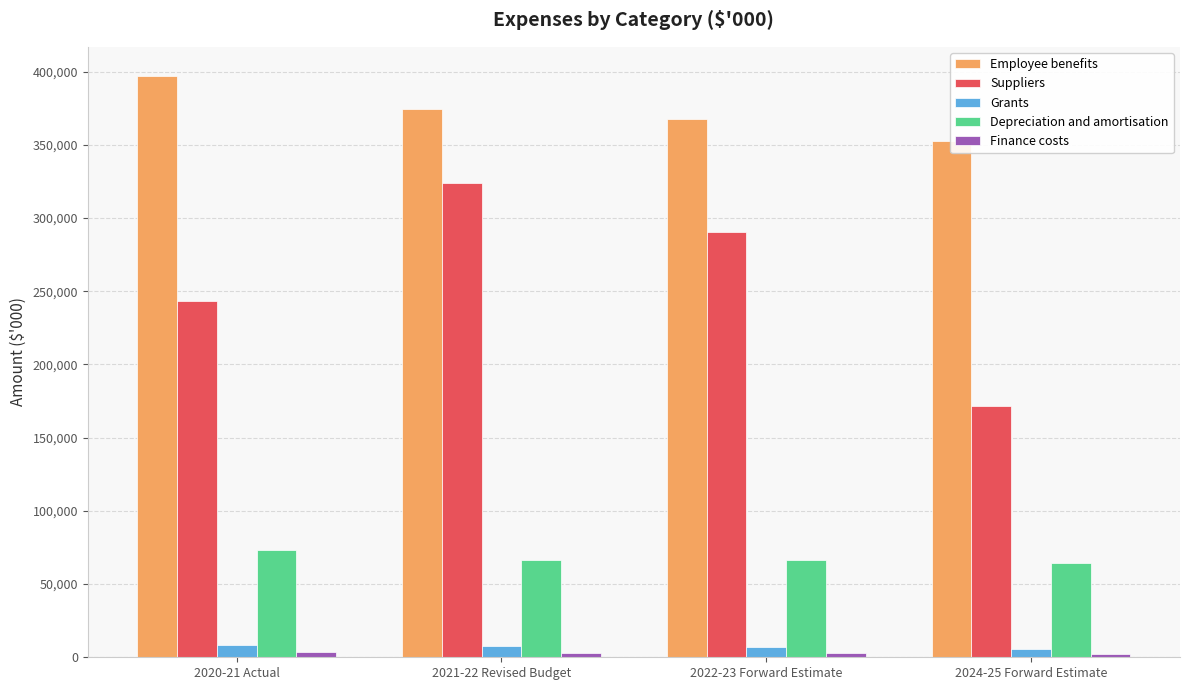

At which label does Finance costs first exceed 3257?

2020-21 Actual